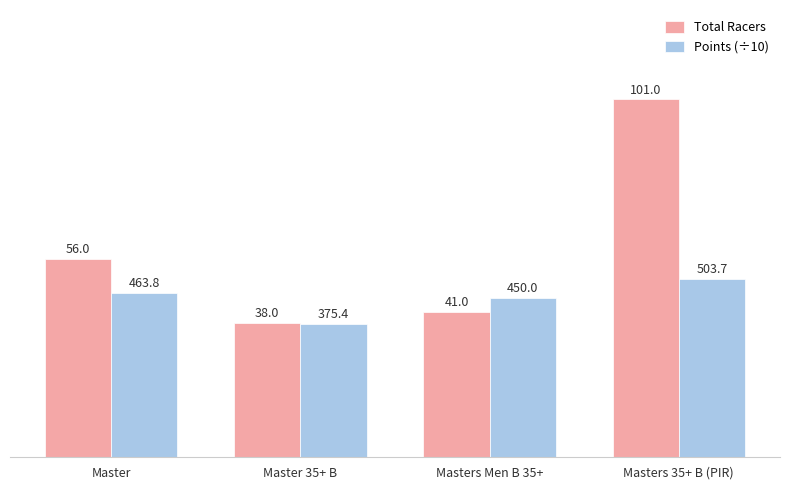

What is the label of the 2nd bar from the left?

Master 35+ B